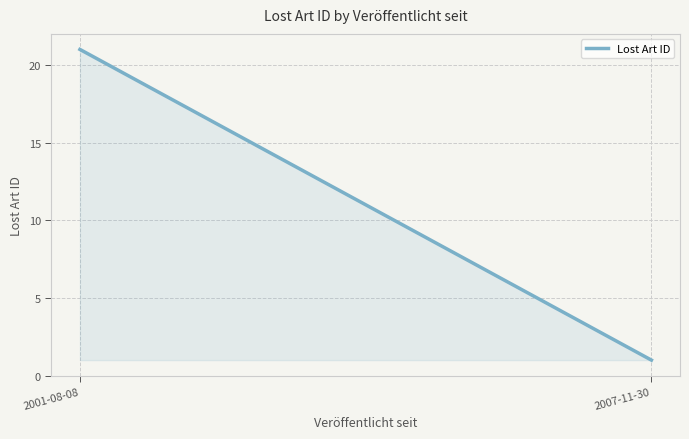

What is the sum of the values at 2007-11-30 and 2001-08-08?

22